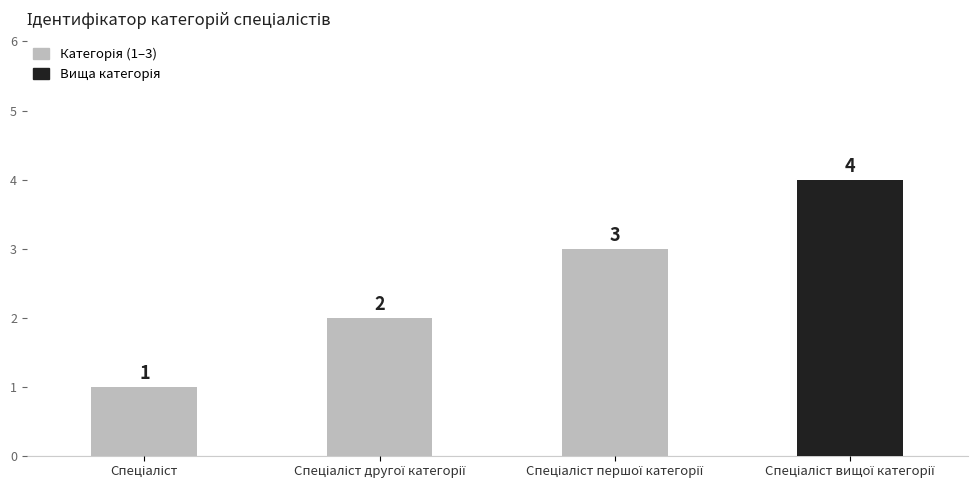

How many distinct data groups are displayed?

1